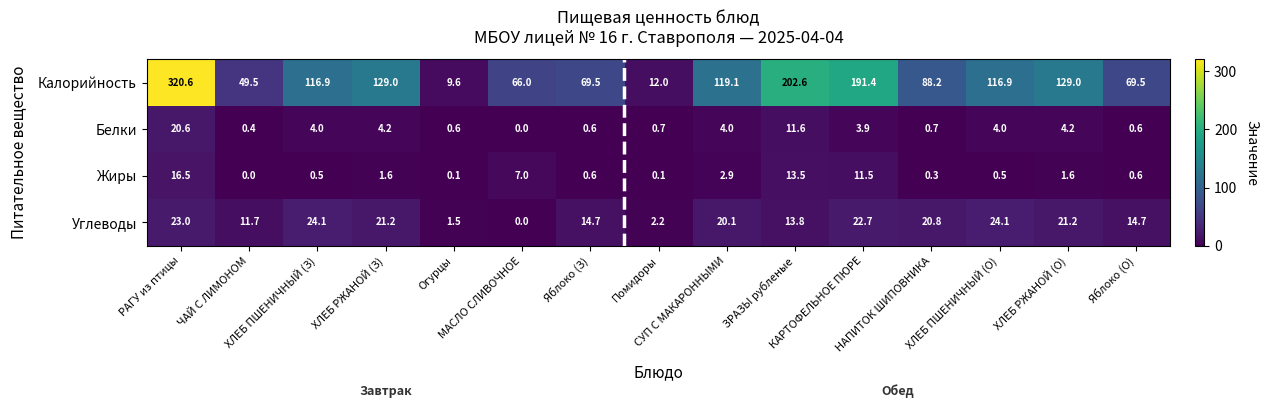

What is the total value across all series at МАСЛО СЛИВОЧНОЕ?

73.0